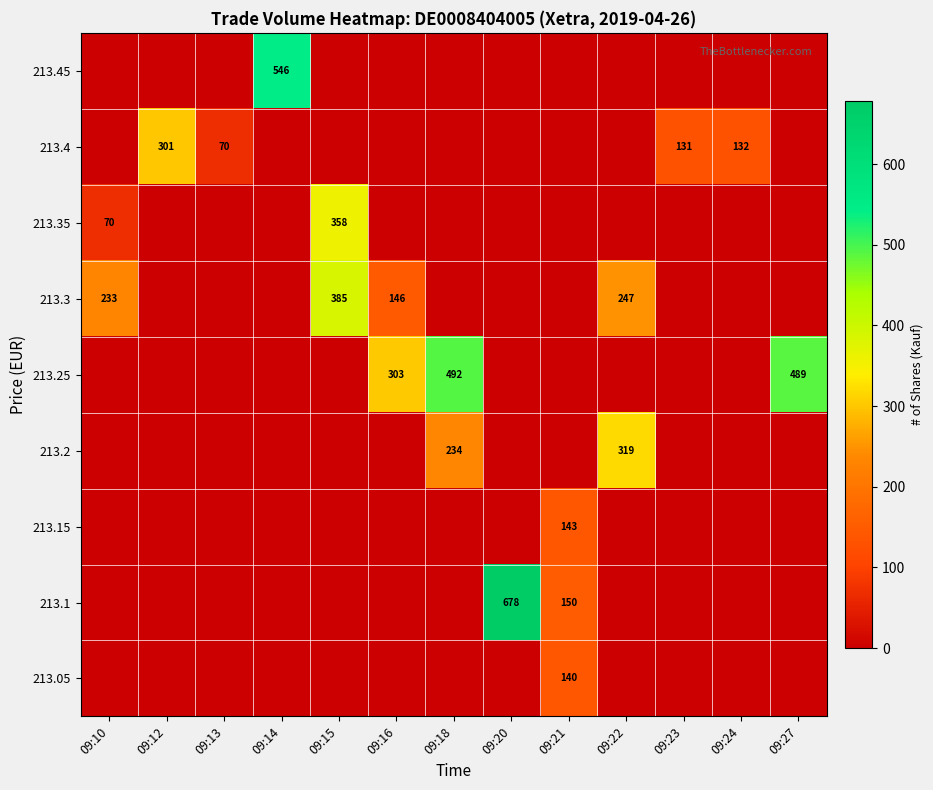

What is the difference between the highest and lowest values at 09:21?

150